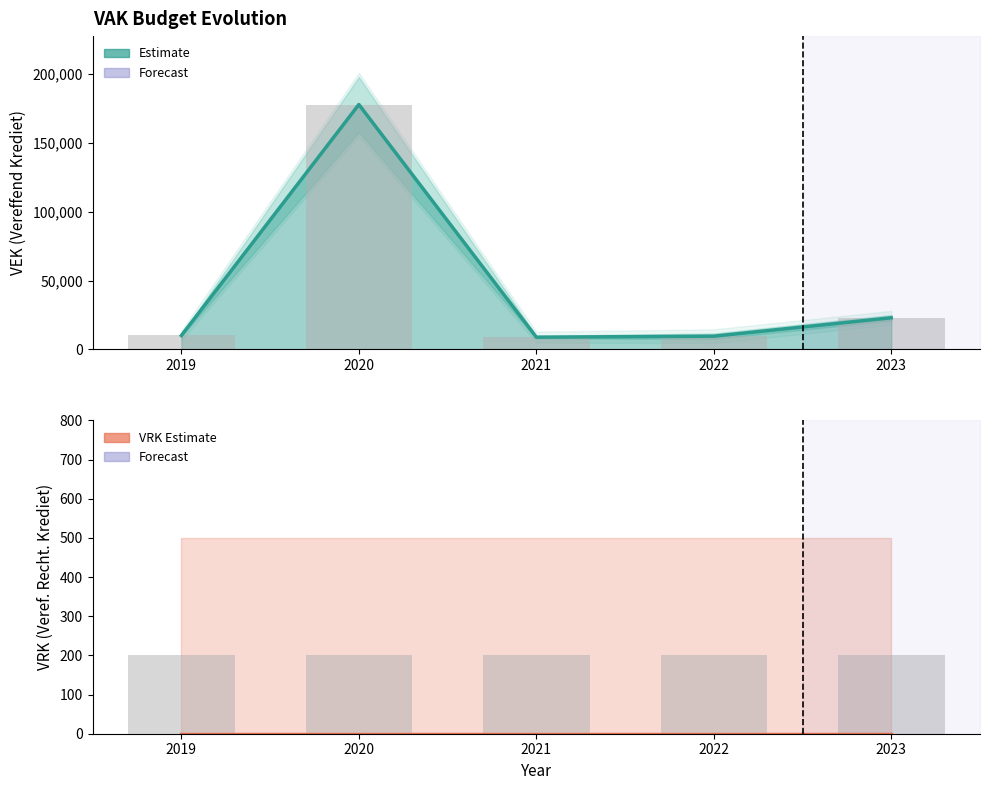

Does the chart contain any negative values?

No